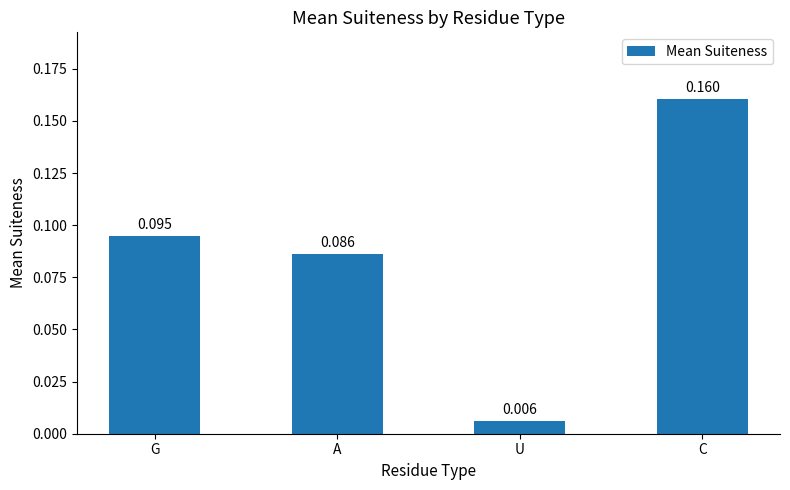

Which category has the lowest value across all series?

U